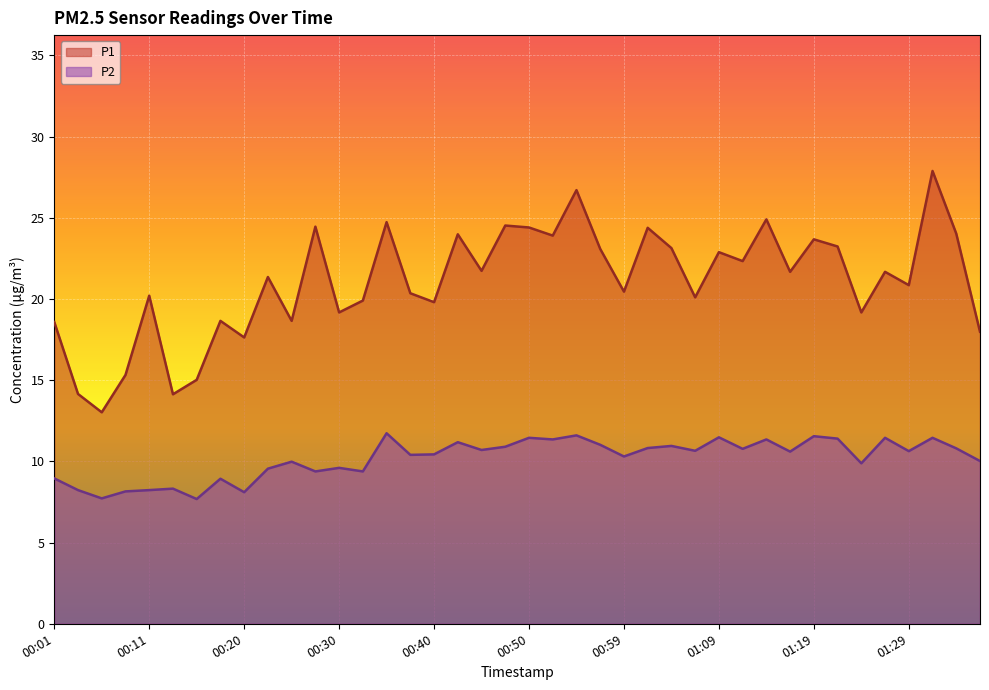

At which category is the sum across all series the highest?

01:31